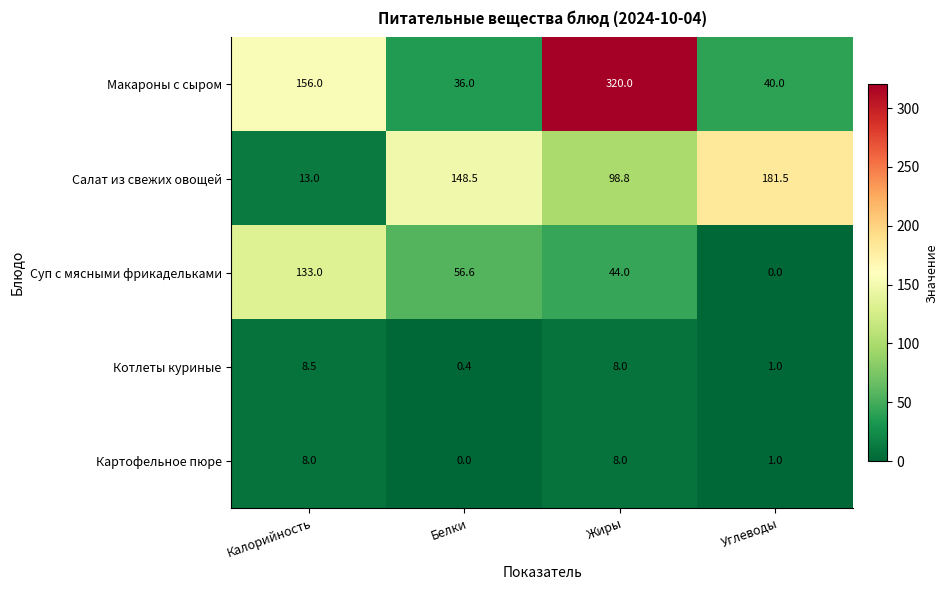

At how many categories does at least one series exceed 214?

1